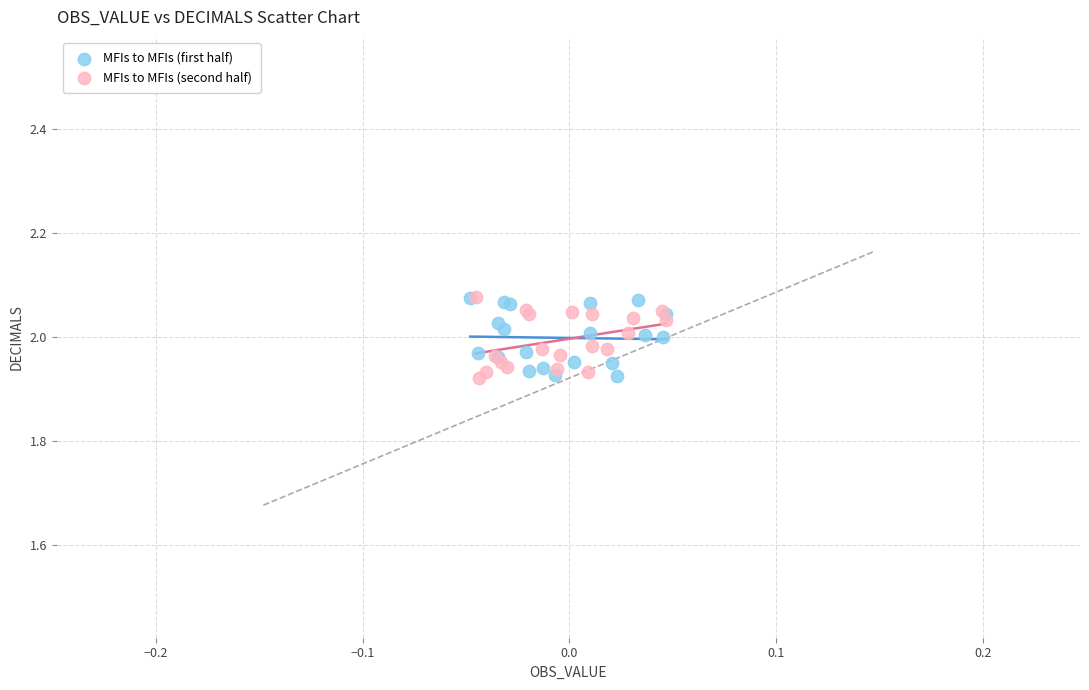

What are all the series names shown in the legend?

MFIs to MFIs (first half), MFIs to MFIs (second half)